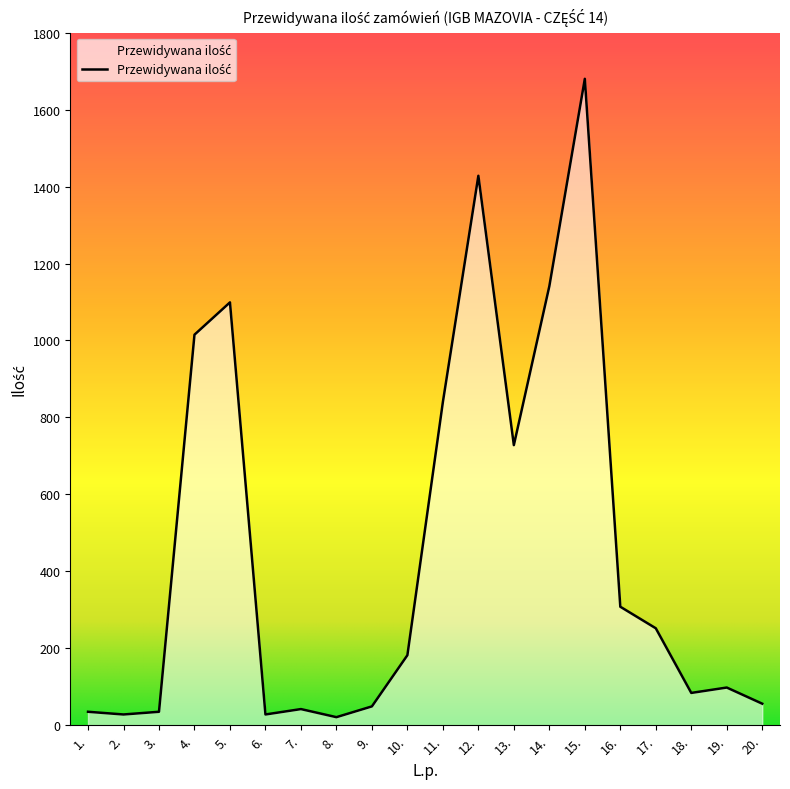

Does the chart display data point markers on the line(s)?

No